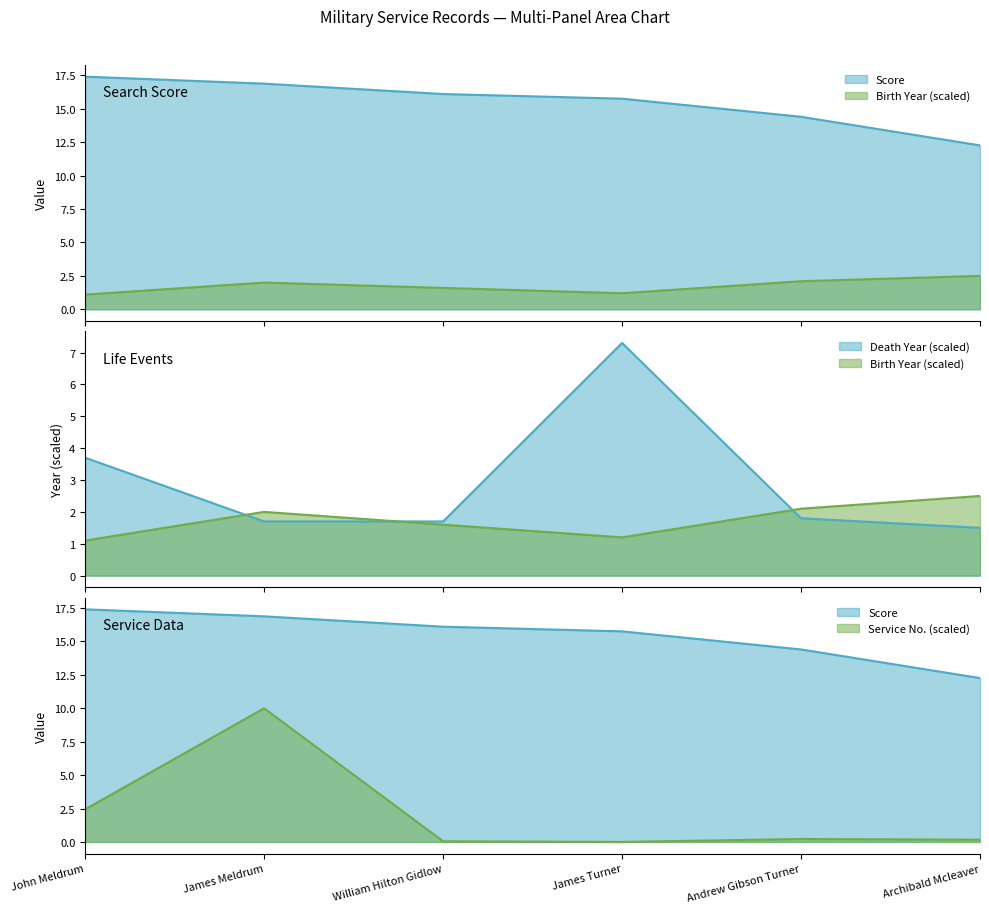

Is it true that Score equals 10.7 at James Meldrum?

False